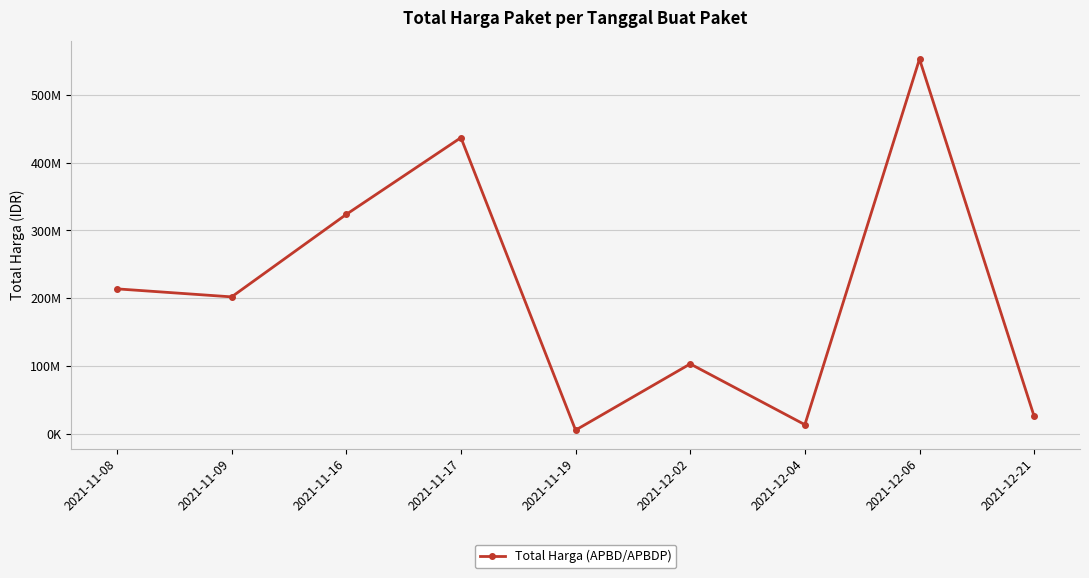

Is this an area chart (filled region under the line)?

No